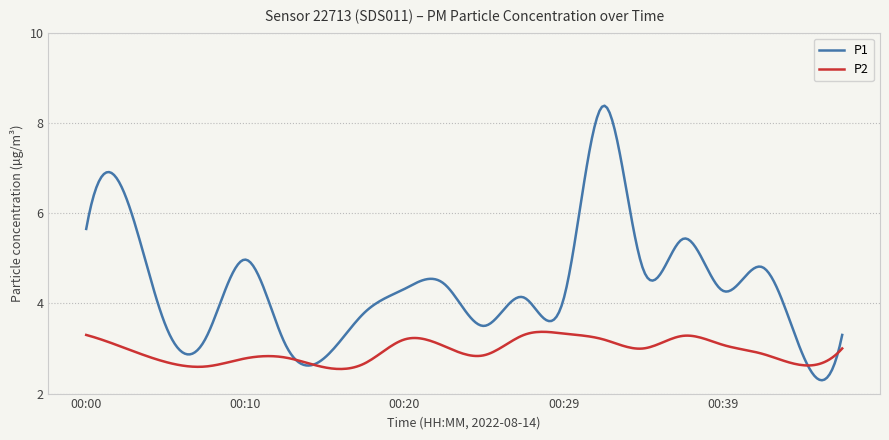

Rank the series by their maximum value, from lowest to highest.

P2, P1